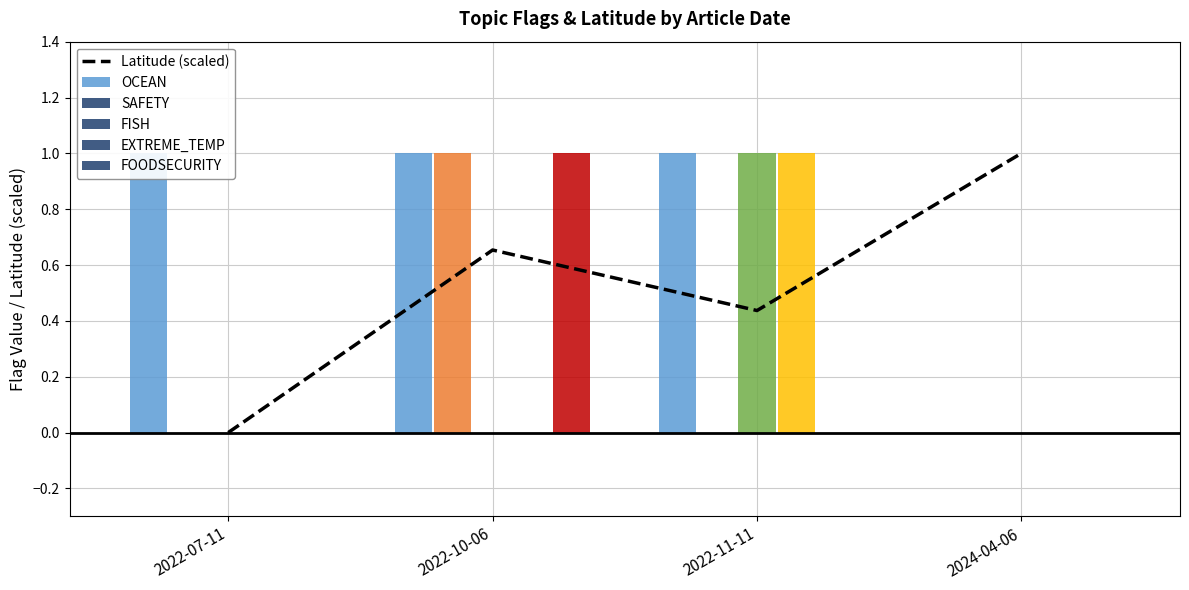

At which label does Latitude (scaled) reach its minimum?

2022-07-11